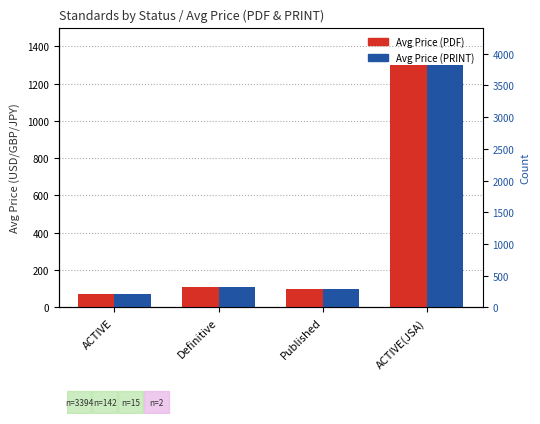

How many values in the Avg Price (PRINT) series are below 110?

2